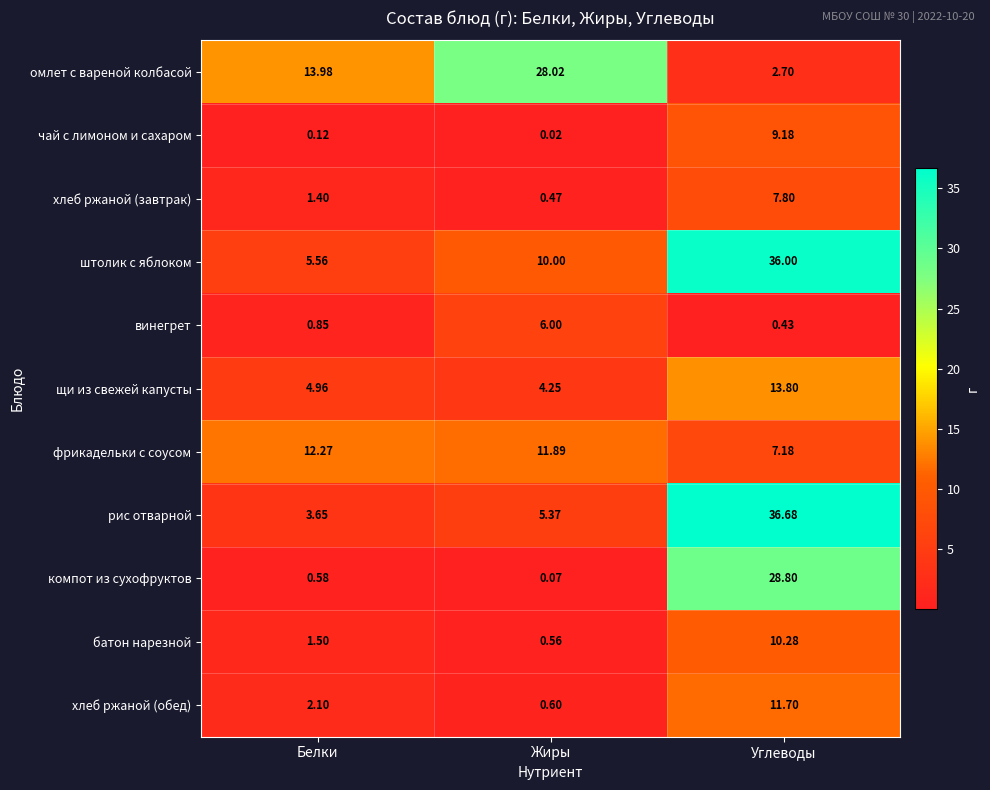

Is the value of щи из свежей капусты at Жиры greater than the value of омлет с вареной колбасой at Углеводы?

Yes